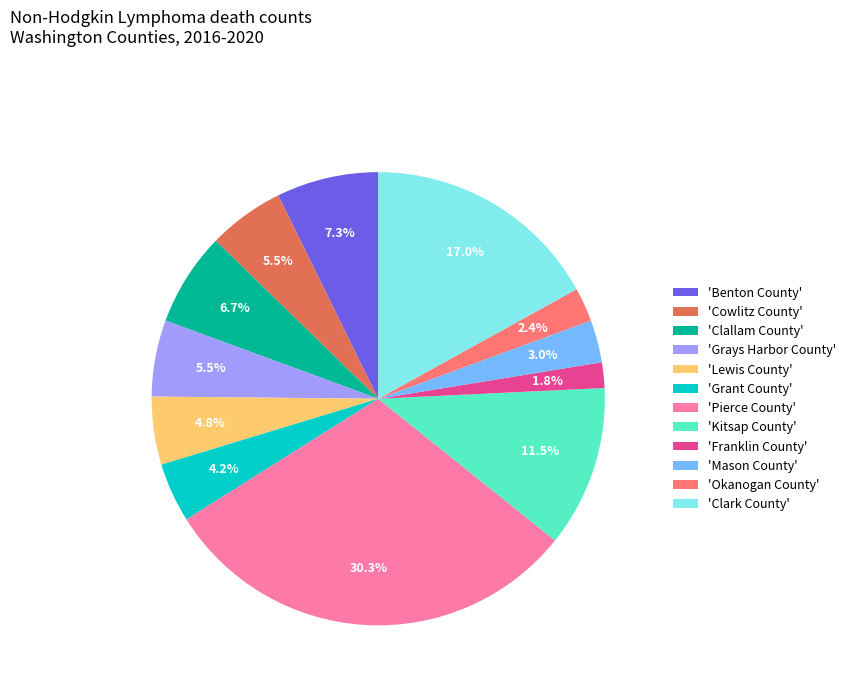

What is the largest slice in the pie chart?

'Pierce County'